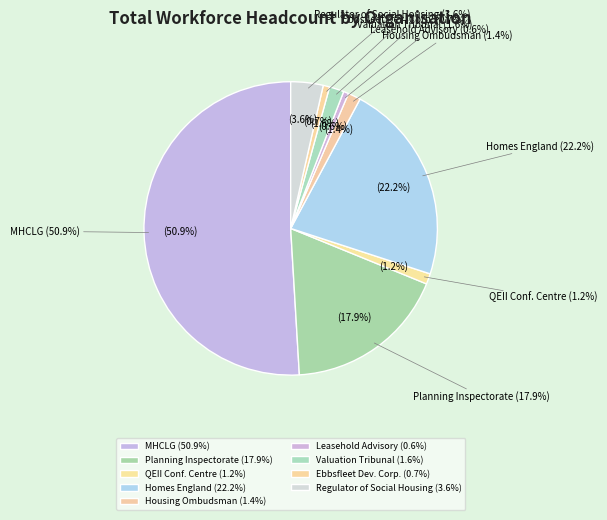

Is there any slice that represents more than half of the pie?

Yes